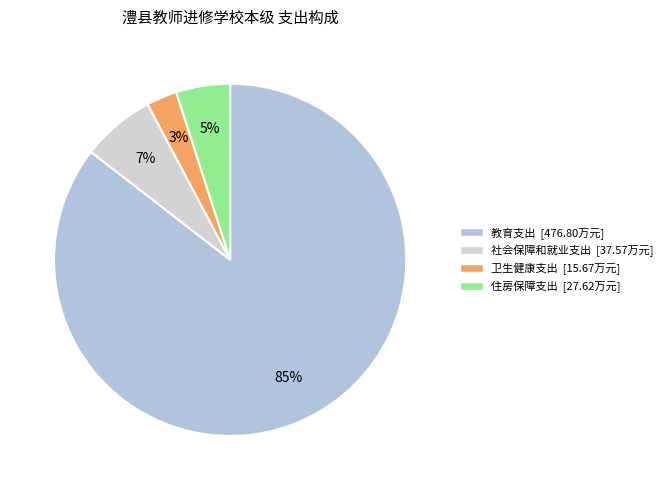

To the nearest percent, what is the average slice percentage?

25%